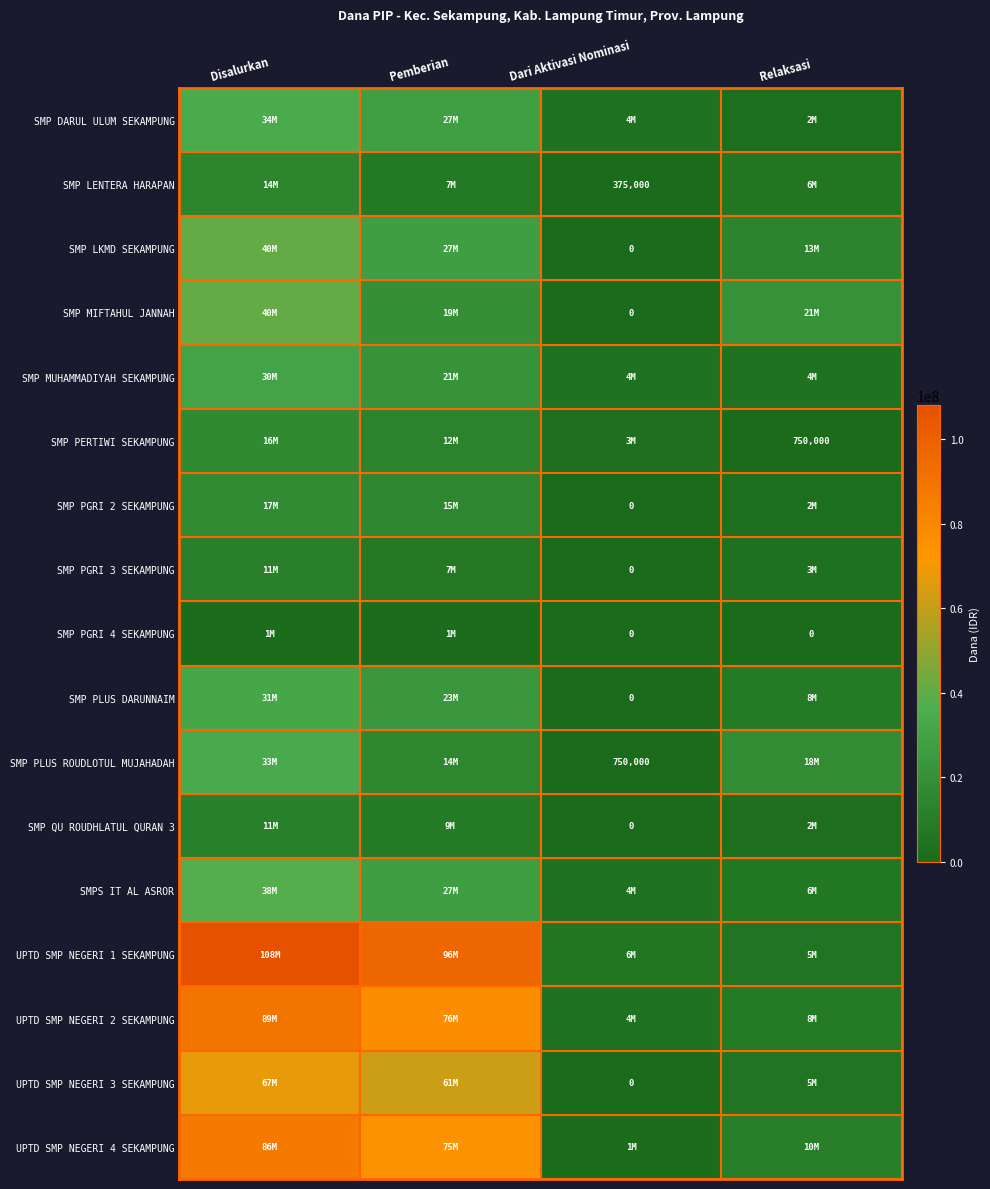

At how many categories does at least one series exceed 92438426?

2